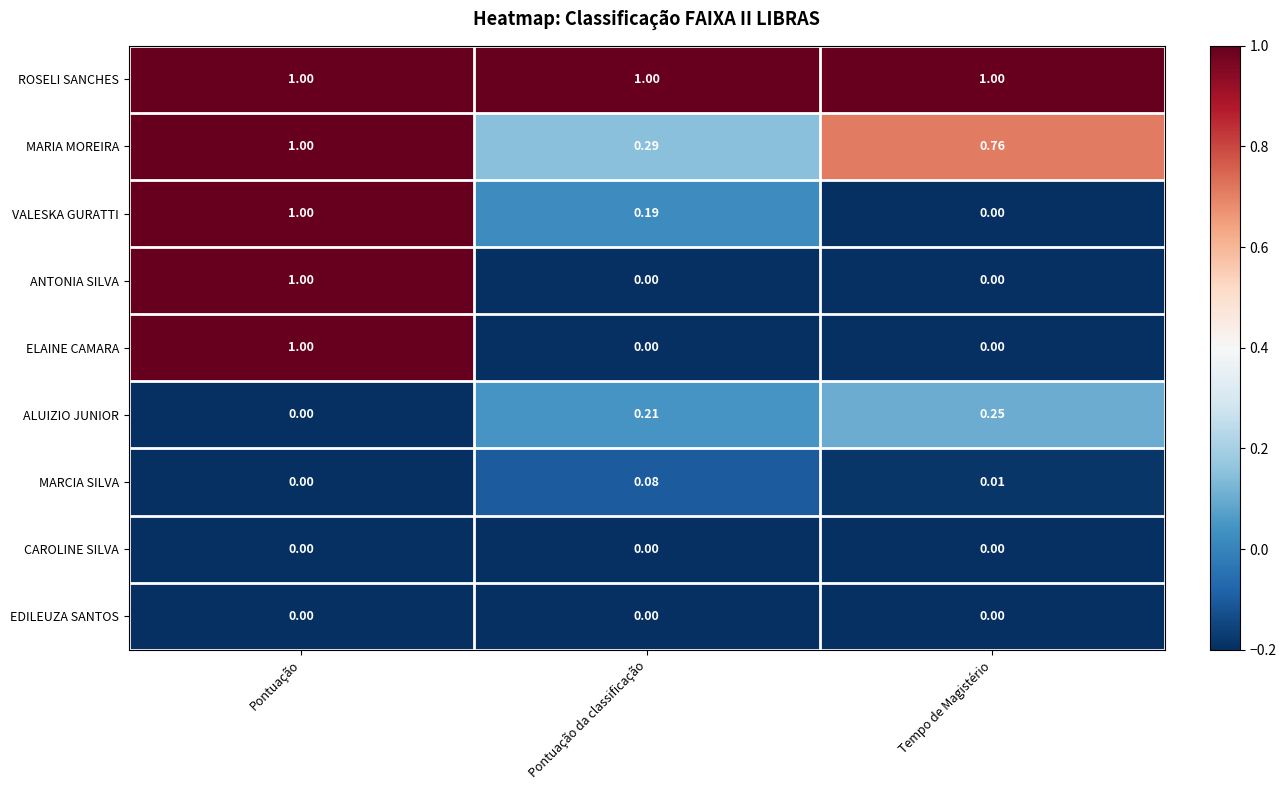

At which label is ALUIZIO JUNIOR closest to 0?

Pontuação